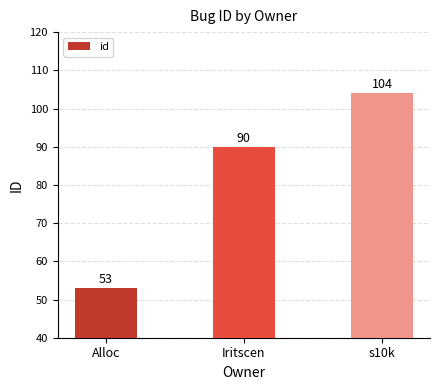

What value does the data have at Iritscen, to the nearest 10?

90